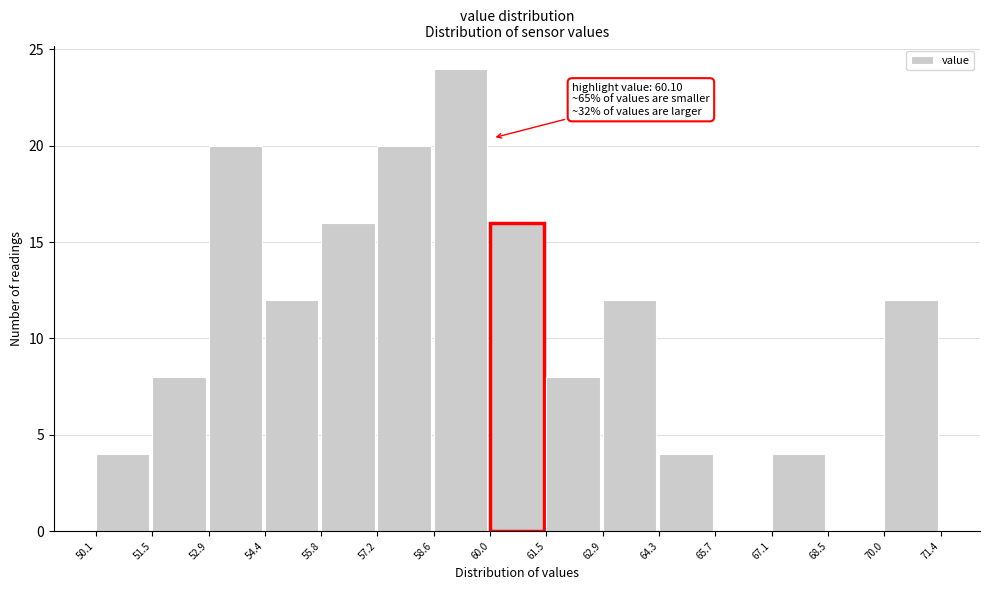

Over which range of the x-axis is the bar tallest?

58.6 to 60.0